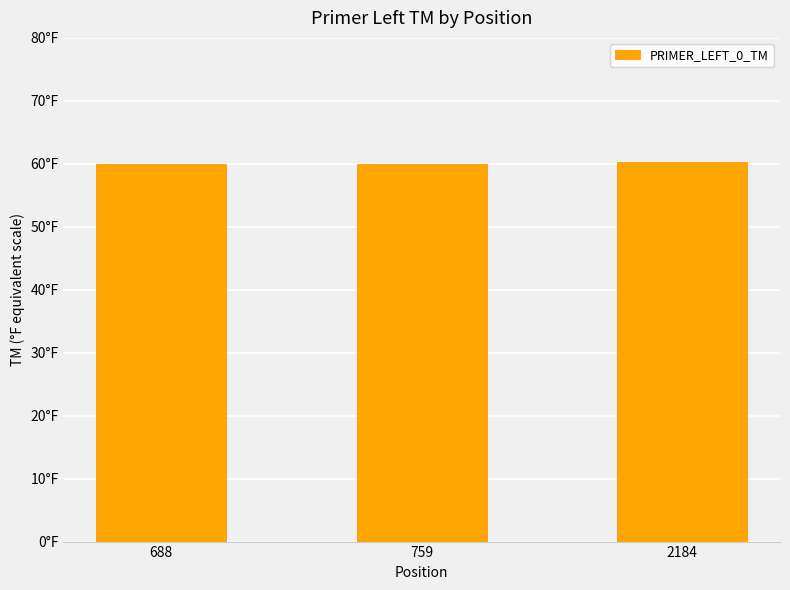

What is the ratio of the value at 688 to the value at 759?

1.0